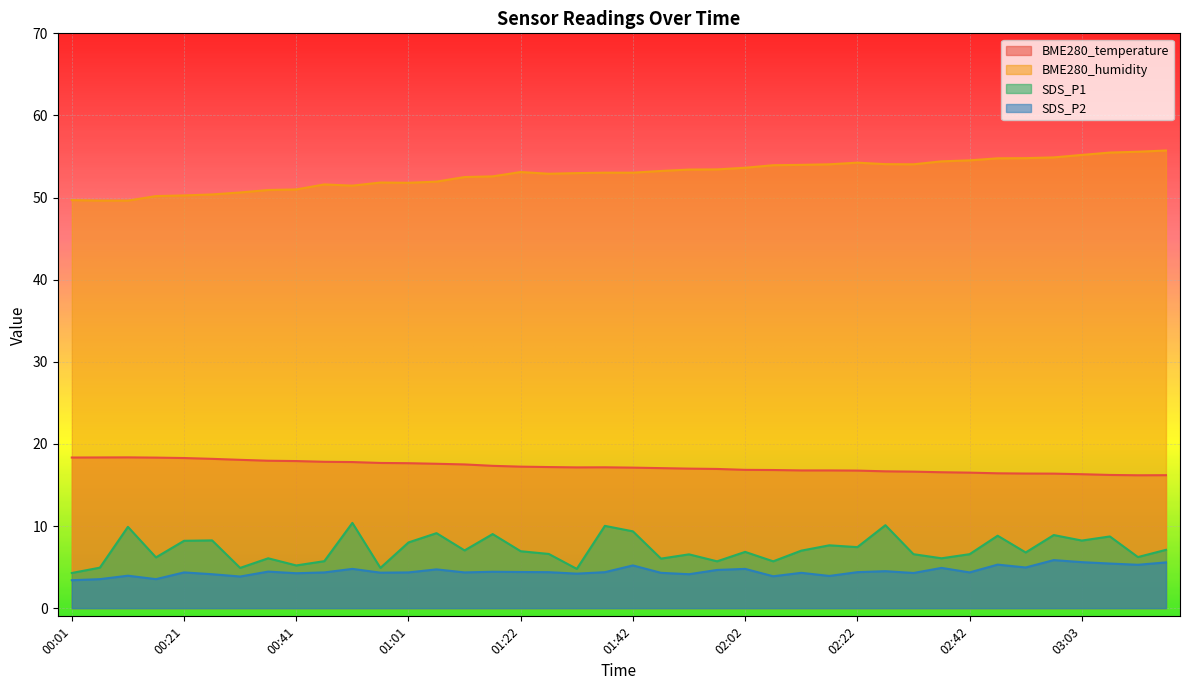

True or false: SDS_P2 has a value of 1.1 at 00:01.

False